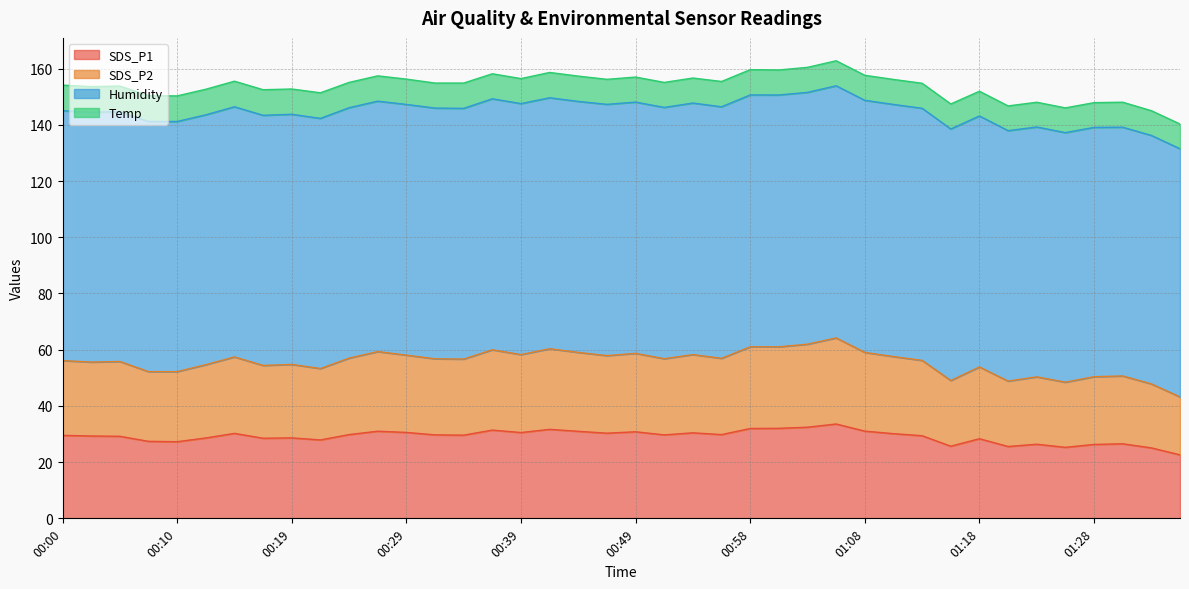

Between 00:07 and 01:28, which is larger?

00:07